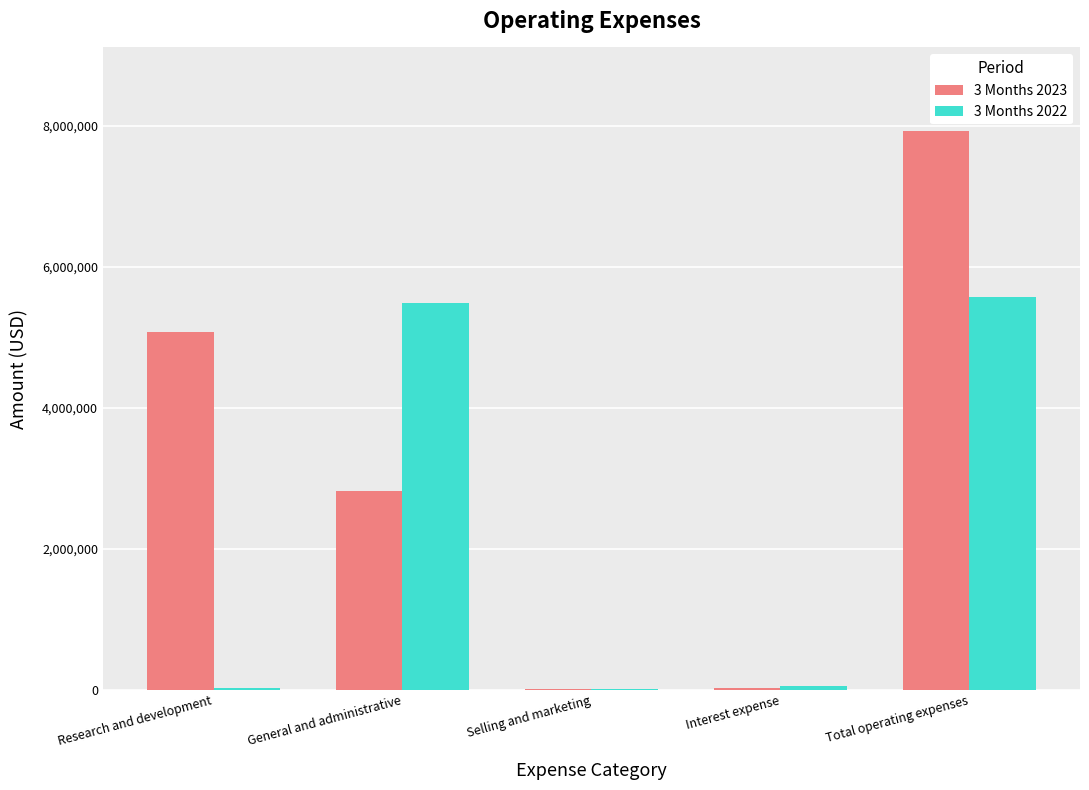

Between General and administrative and Total operating expenses, which series saw the biggest shift?

3 Months 2023